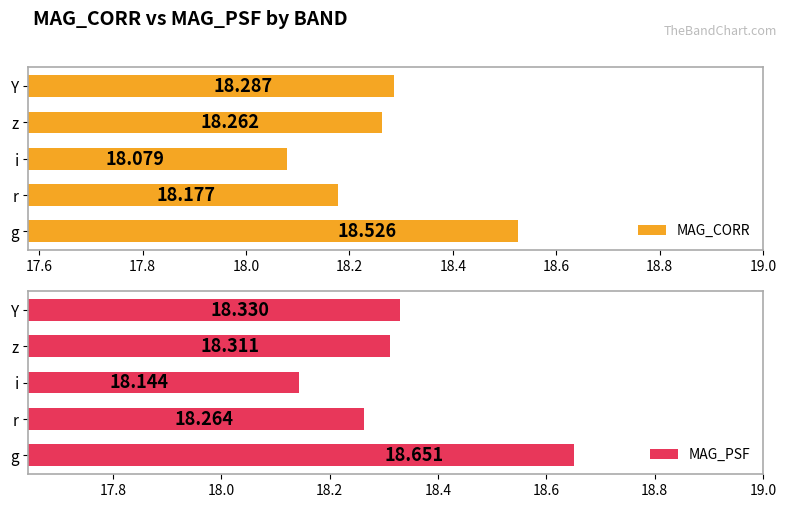

The value of MAG_CORR at r is 30.7. True or false?

False